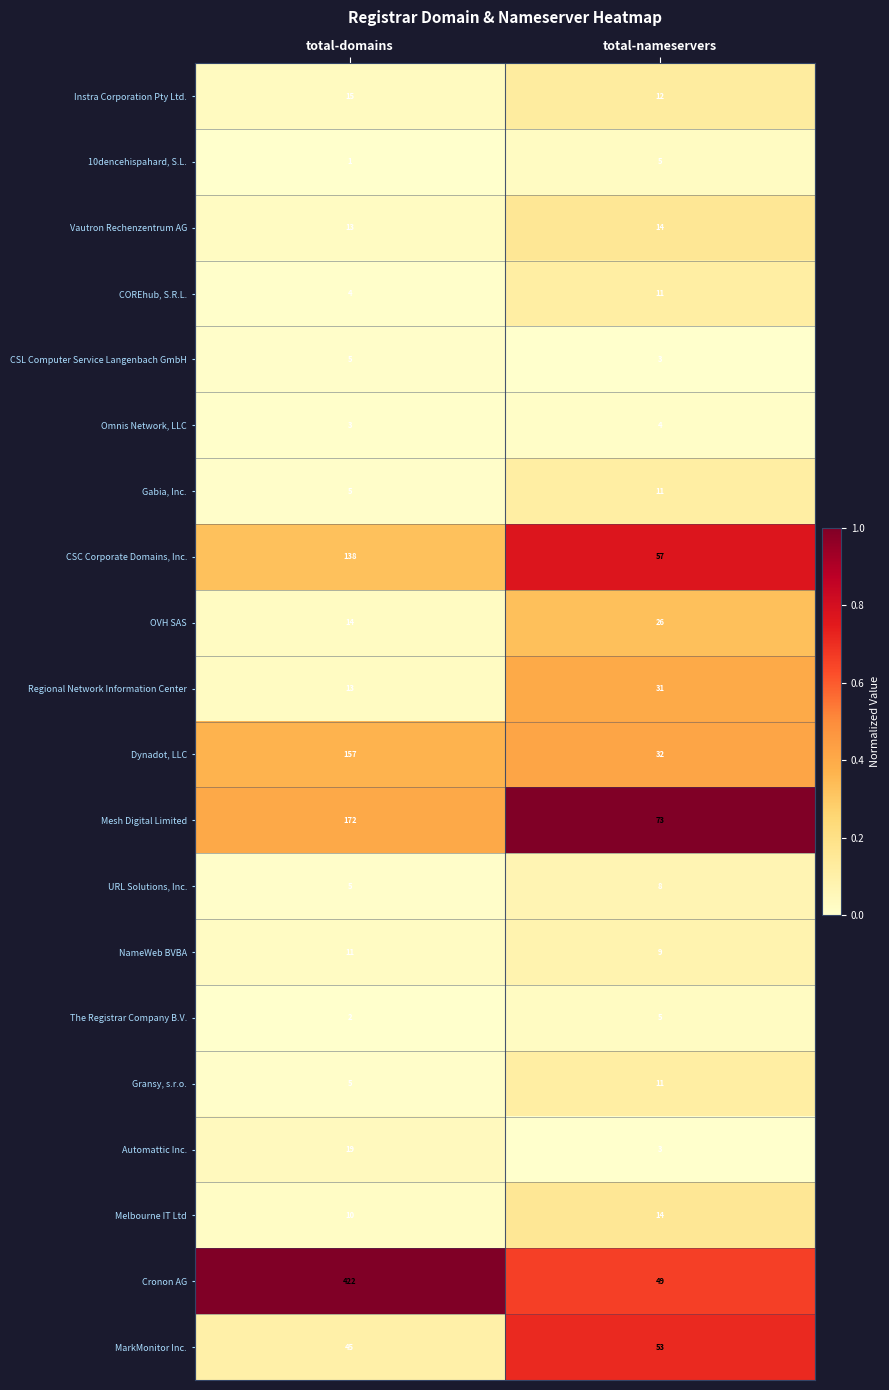

Between total-domains and total-nameservers, which series saw the biggest shift?

Cronon AG